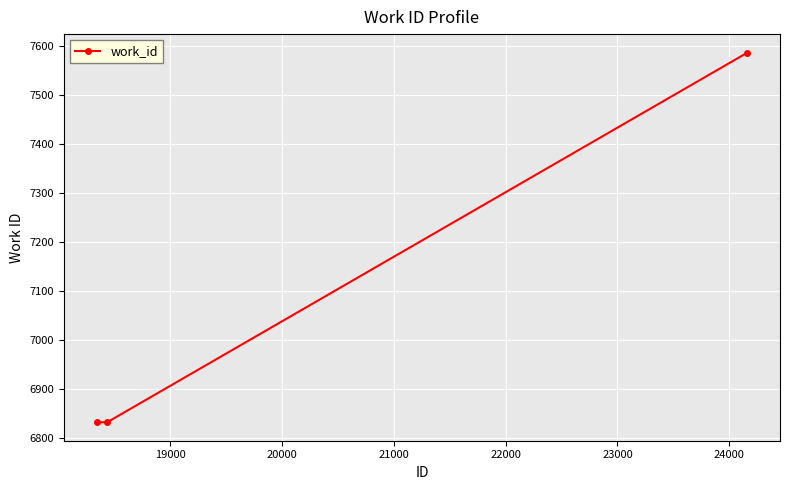

What is the maximum value shown in the chart?

7587